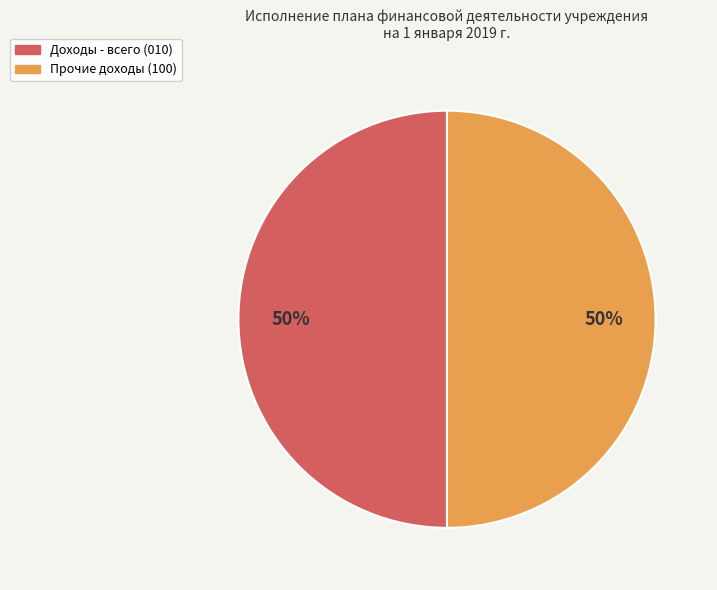

How many segments does this pie chart have?

2